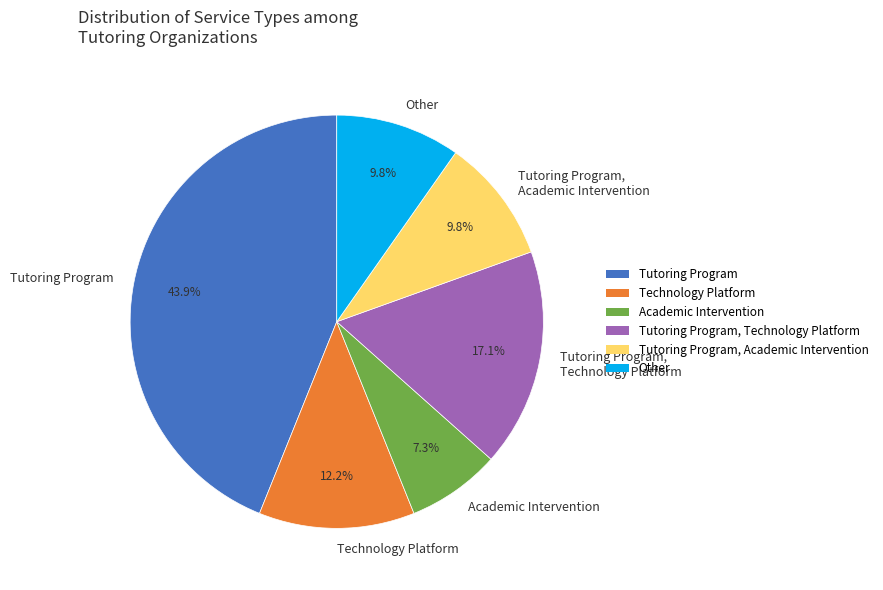

What percentage is the Tutoring Program slice, to the nearest percent?

44%